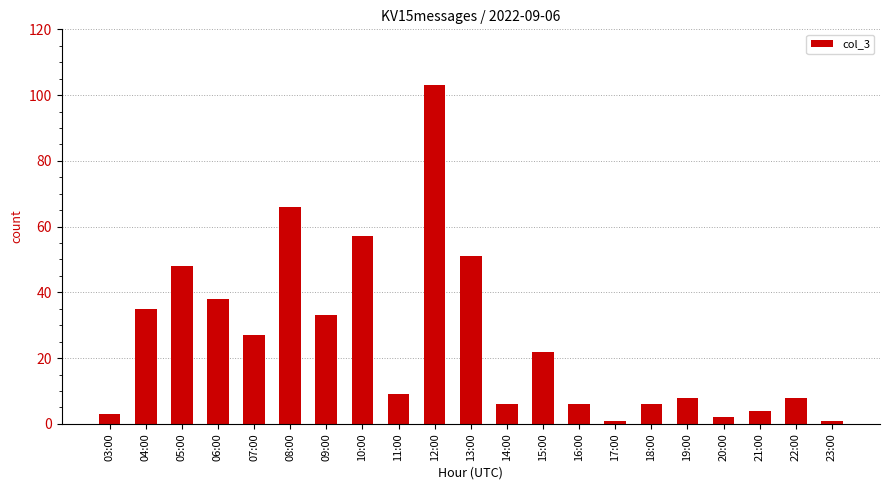

What is the minimum value shown in the chart?

1